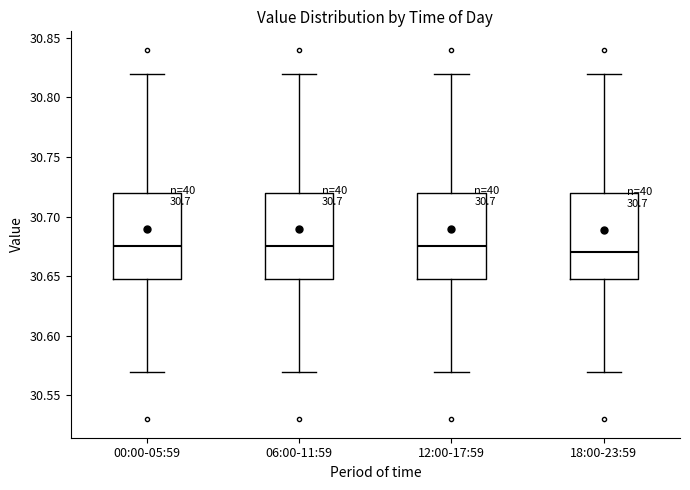

Where is the lower edge of the box for 18:00-23:59 on the y-axis? The values are not printed on the chart, so give them approximately, as read against the axis.

30.650